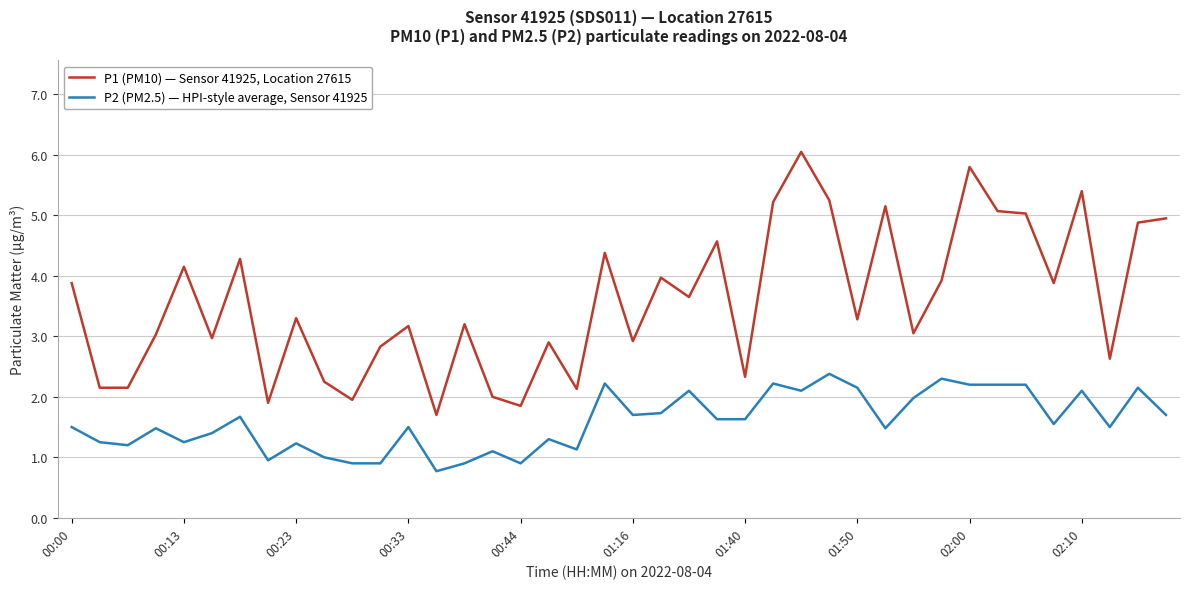

List the series in order of their peak value, highest first.

P1 (PM10) — Sensor 41925, Location 27615, P2 (PM2.5) — HPI-style average, Sensor 41925